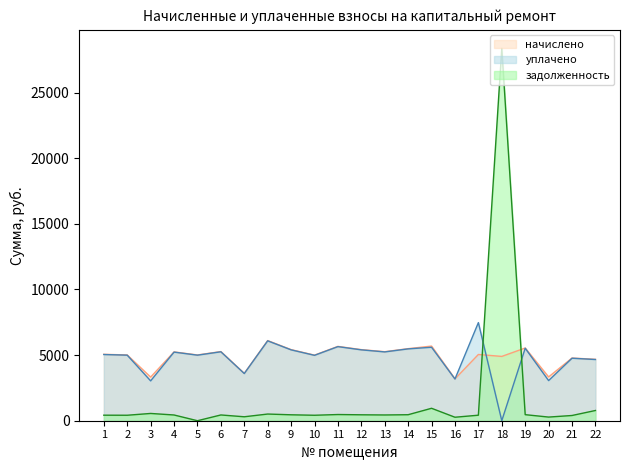

What is the difference between the начислено values at 3 and 19?

2216.2